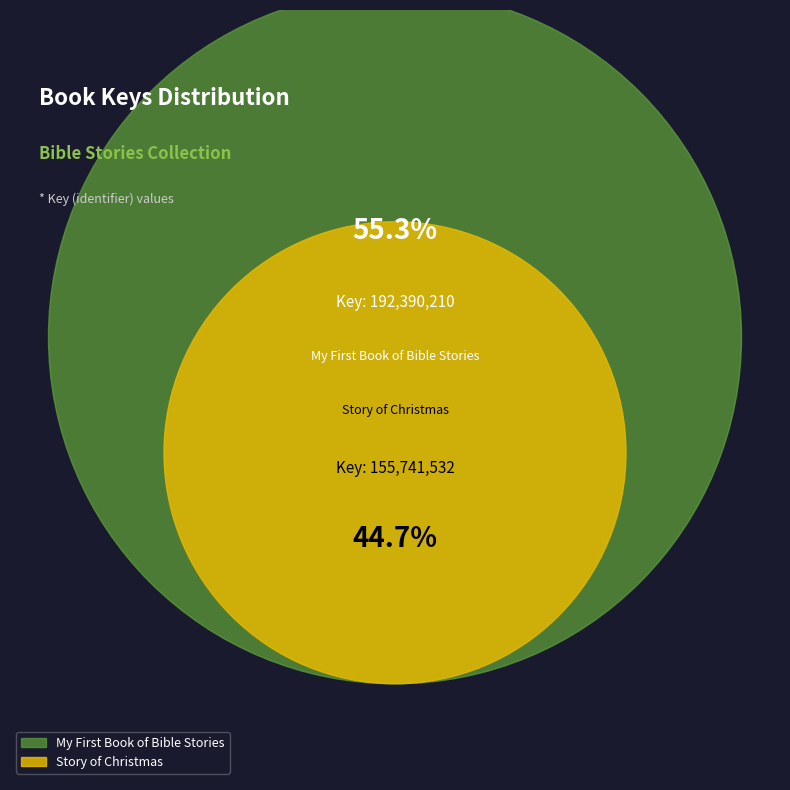

Which category has the smallest portion of the pie?

Story of Christmas